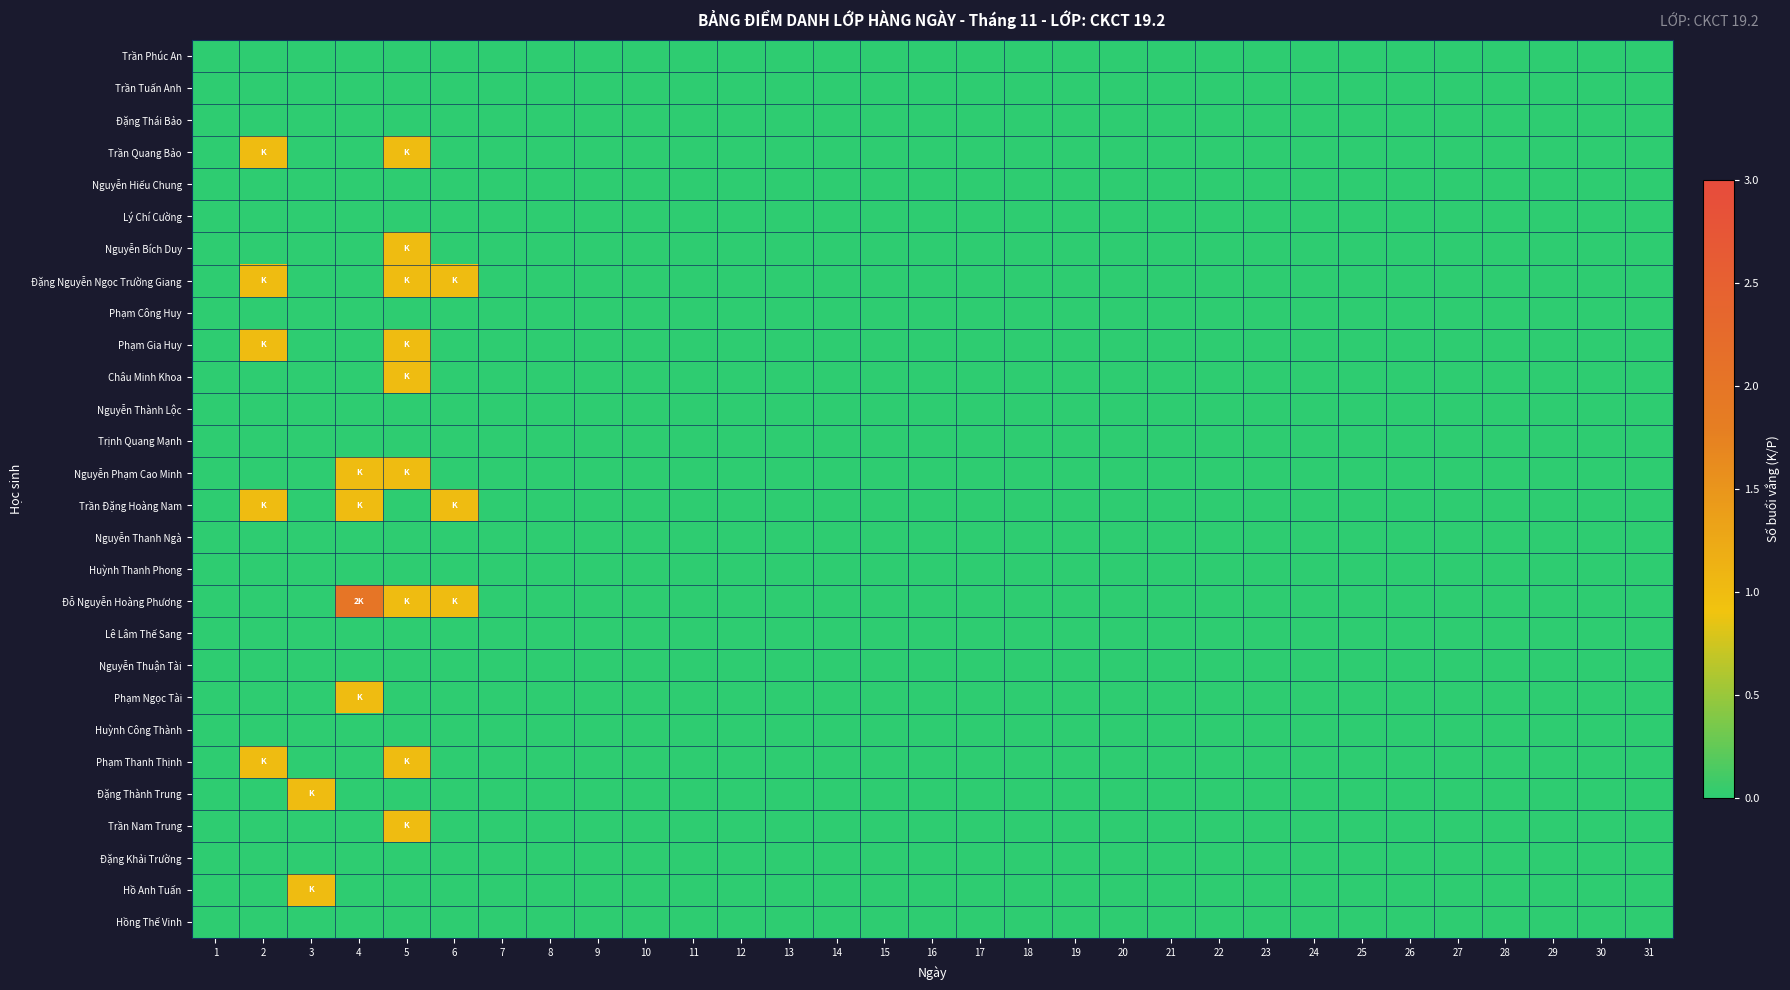

What is the greatest value displayed?

2